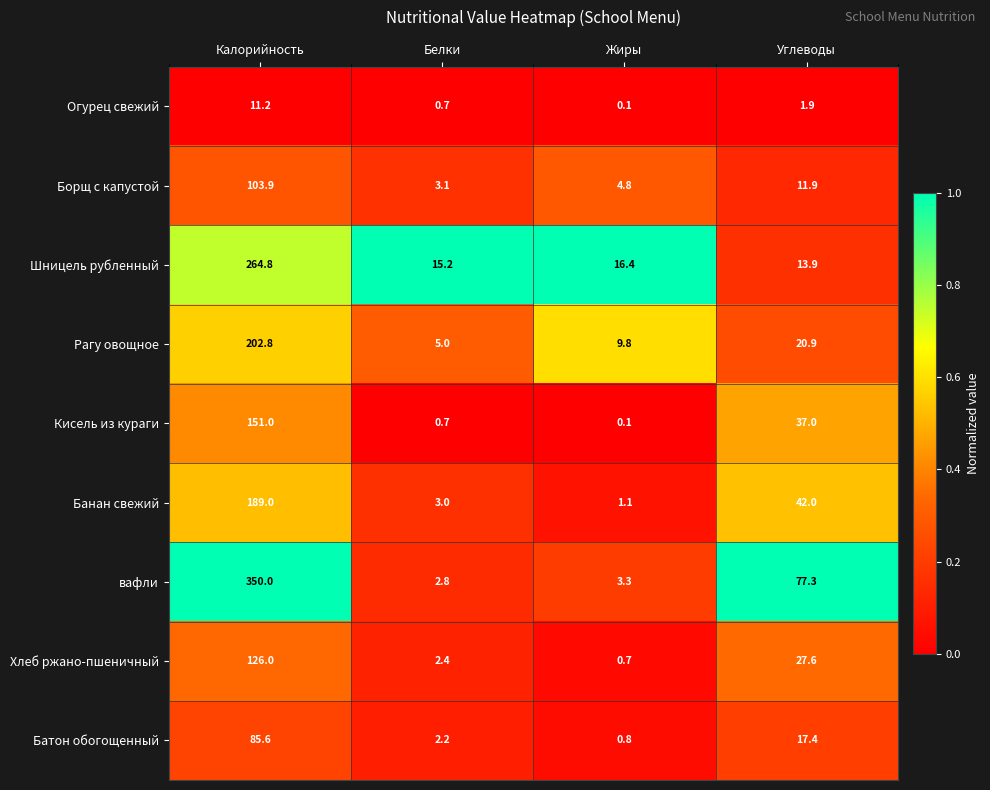

Where does the Рагу овощное series first go above 20?

Калорийность